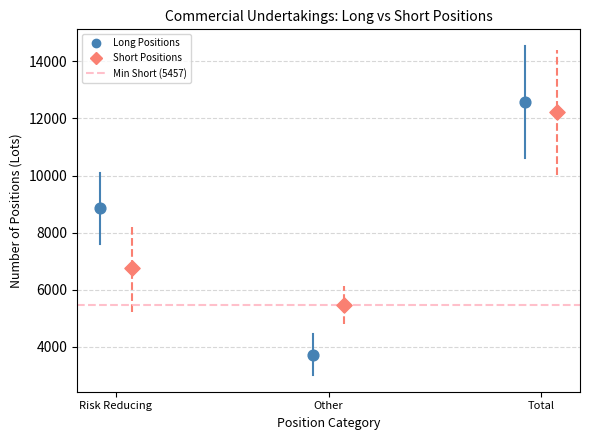

Which series has the largest Y range (max minus min)?

Long Positions